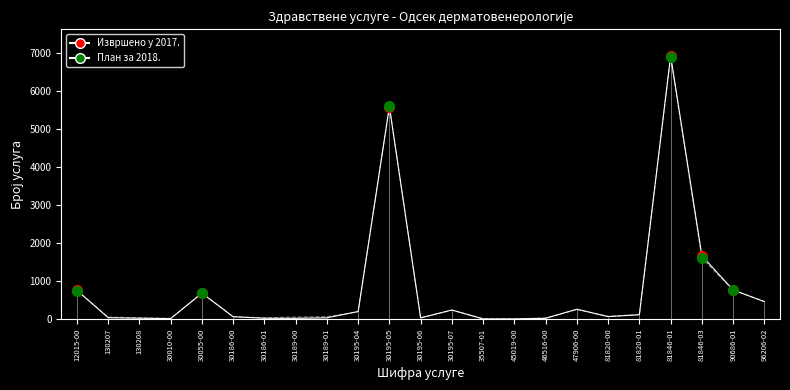

What is the greatest value displayed?

6938